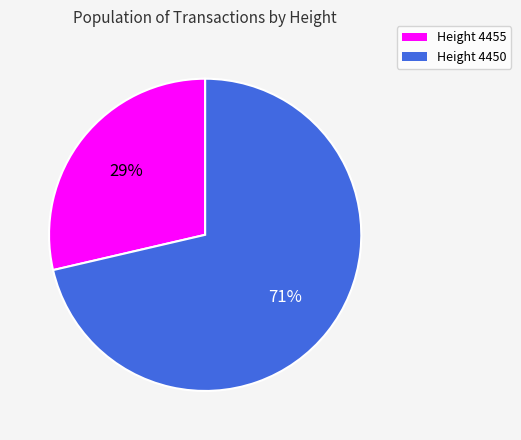

To the nearest percent, what is the average slice percentage?

50%